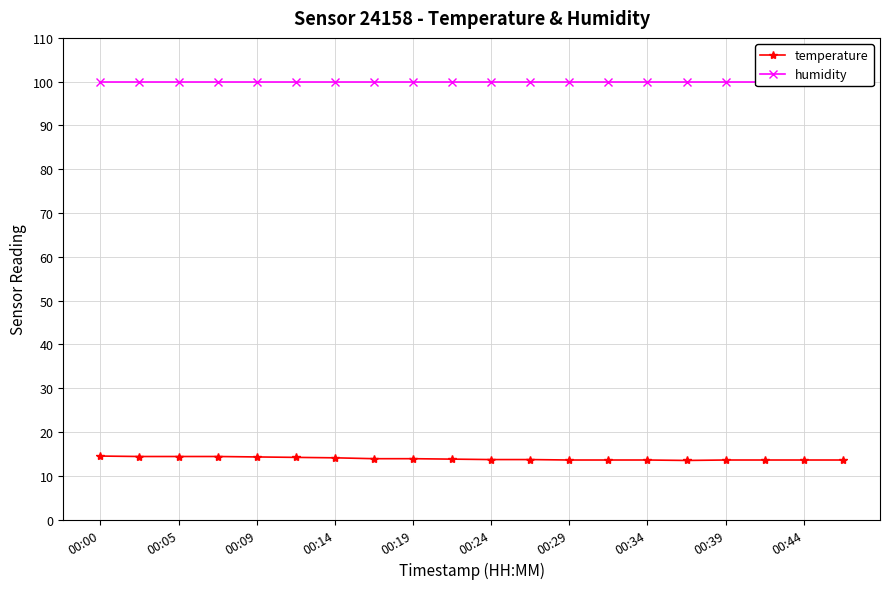

True or false: temperature has a value of 7.1 at 00:19.

False